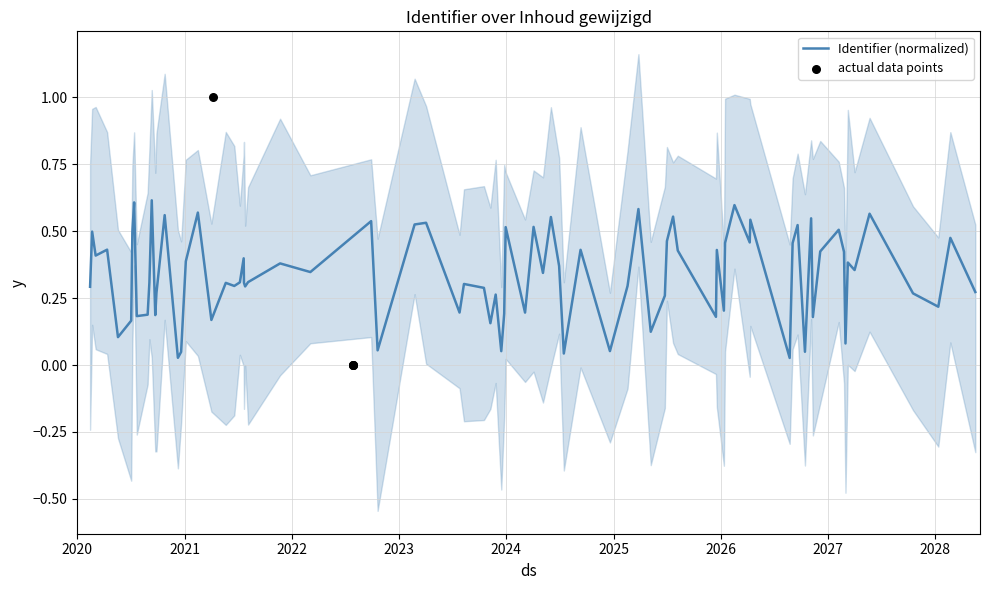

What is the change in value from 2022-07-28 13:40:43 to 2021-04-07 15:02:46?

+1.0